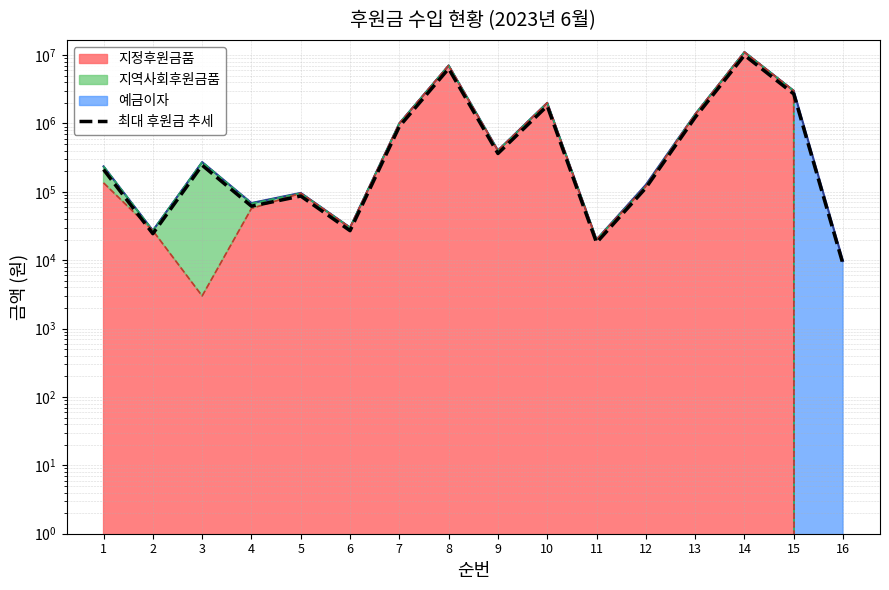

True or false: the data shows 363023.1 at 9.

True